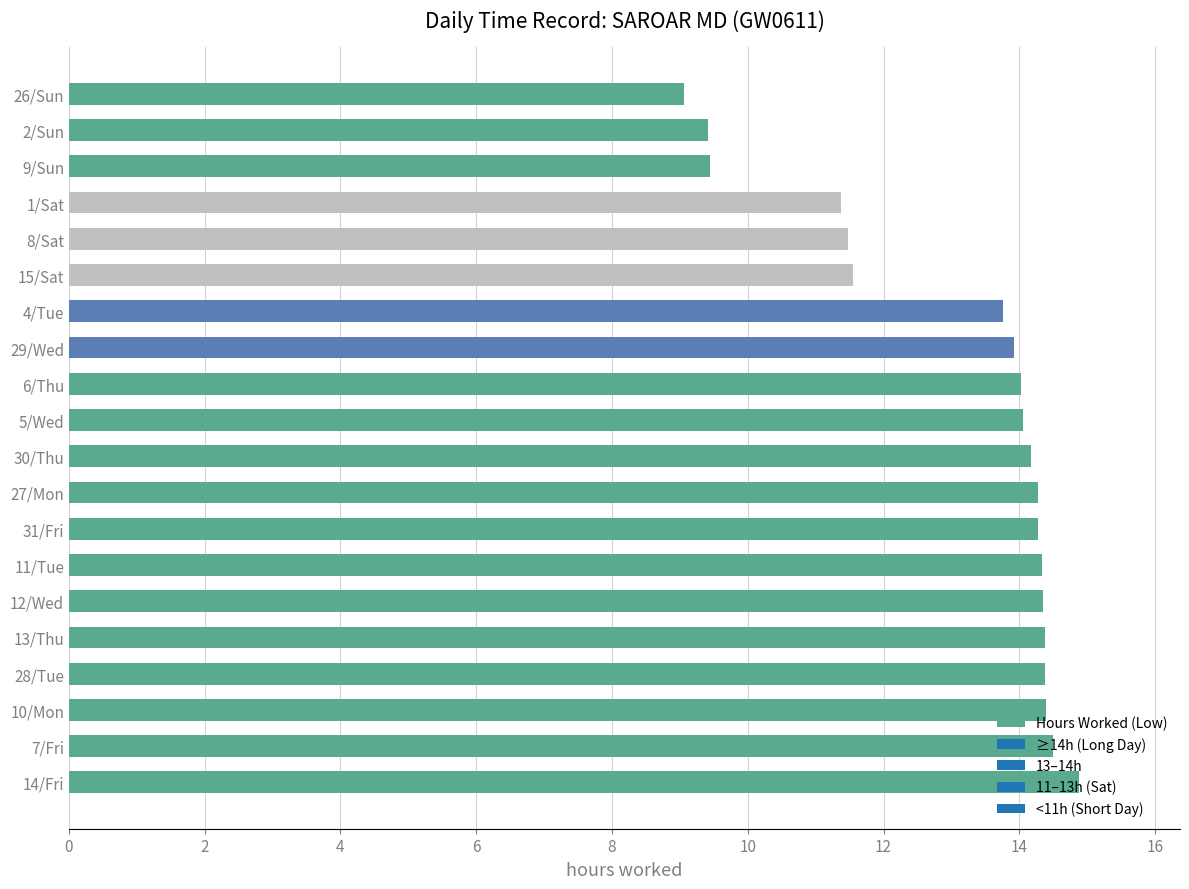

What is the sum of all values?

262.0